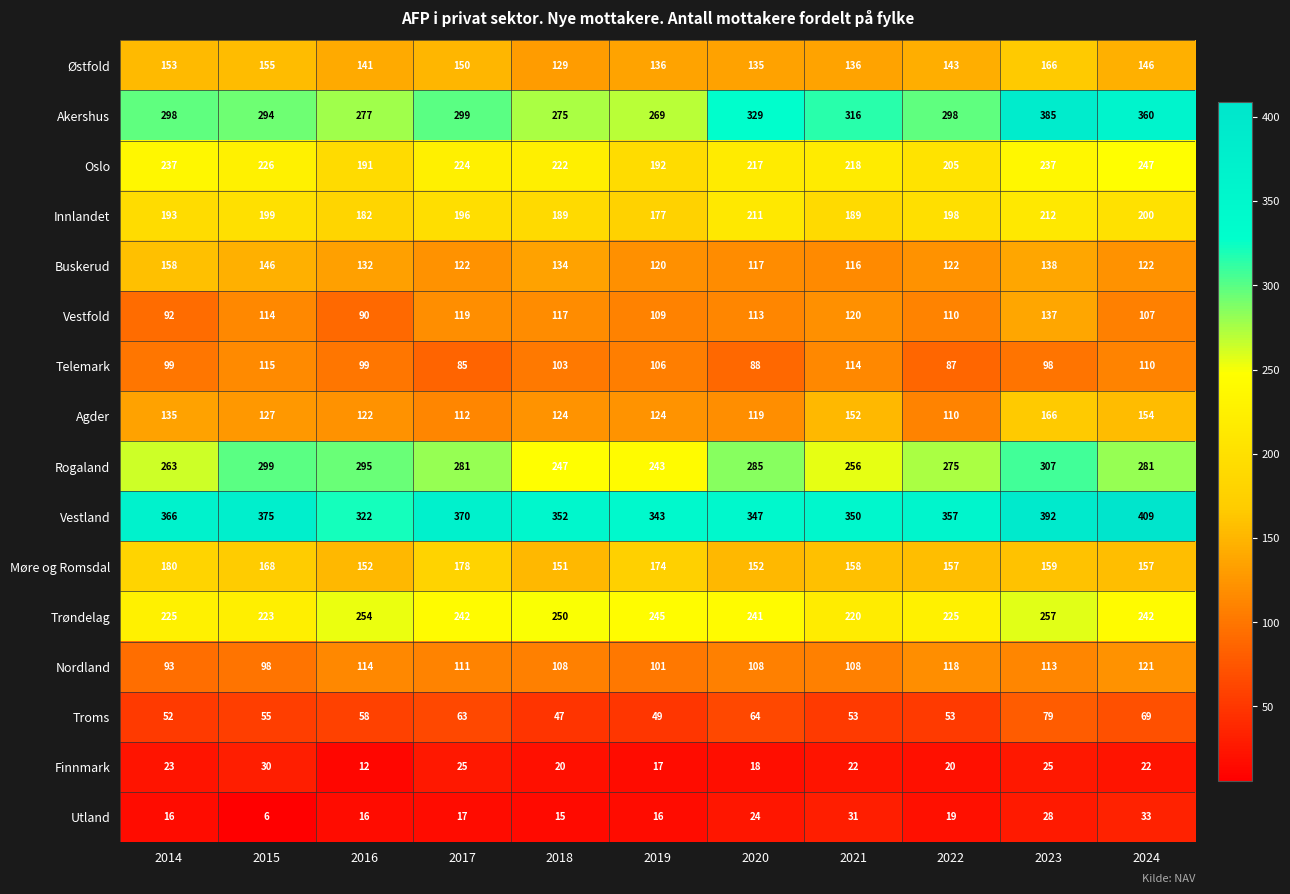

What is the difference between the second highest and minimum values in the Agder series?

44